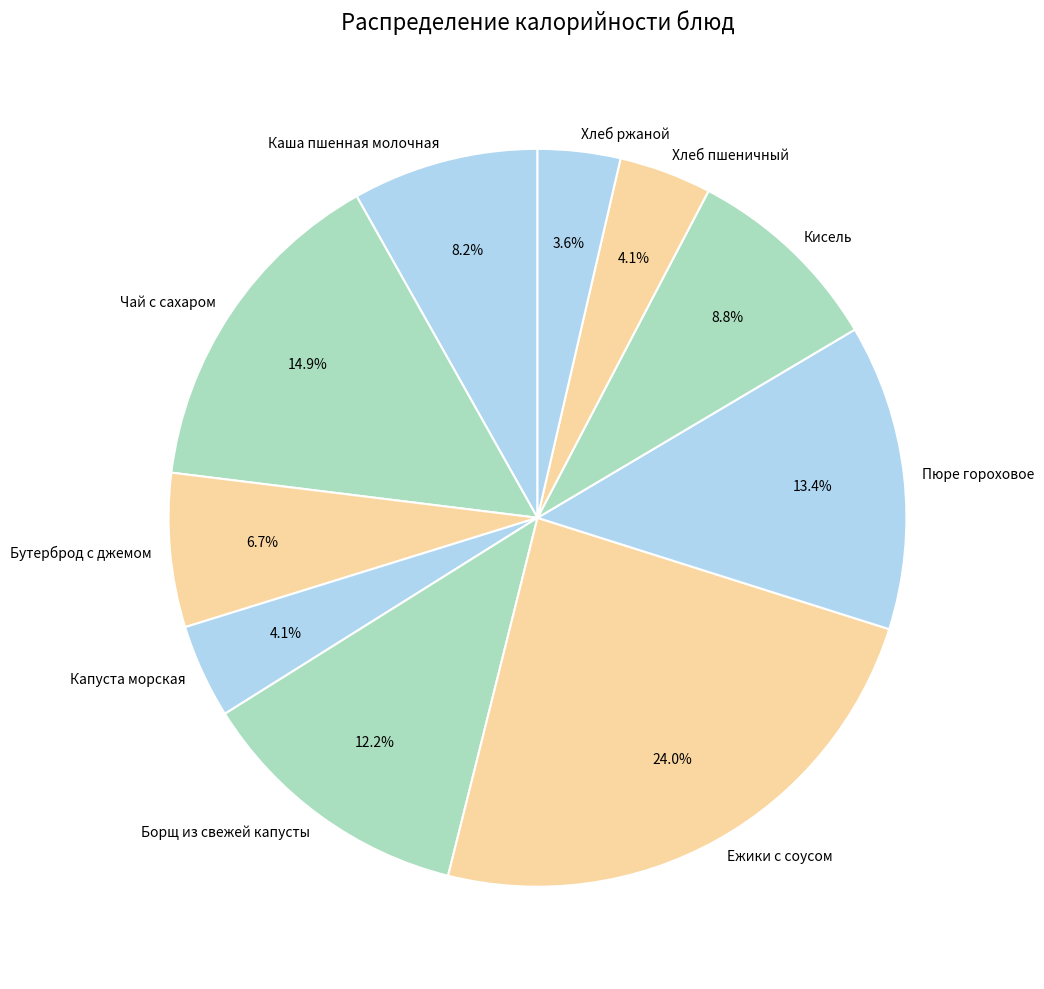

To the nearest percent, what is the difference between the largest and smallest slice percentages?

20%